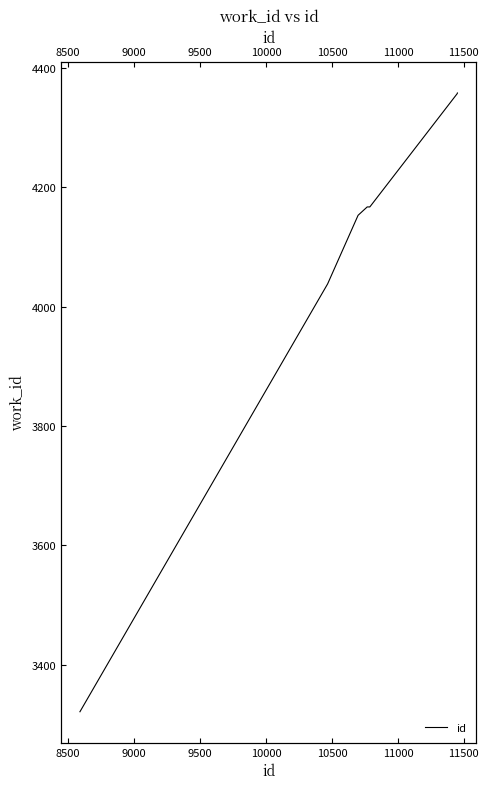

What is the difference between the maximum and minimum values?

1037